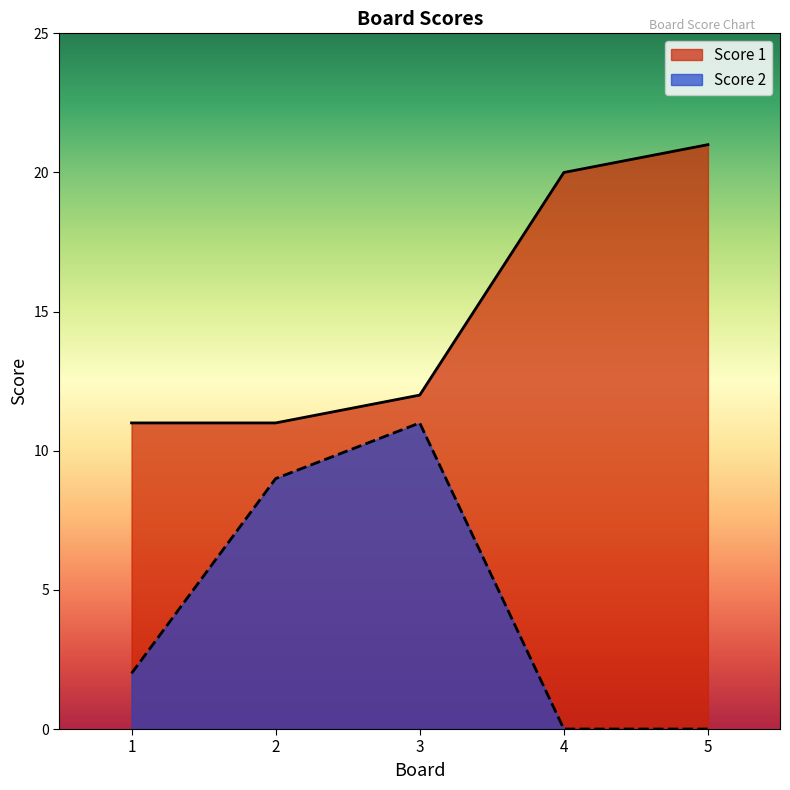

At which label does Score 2 reach its minimum?

4